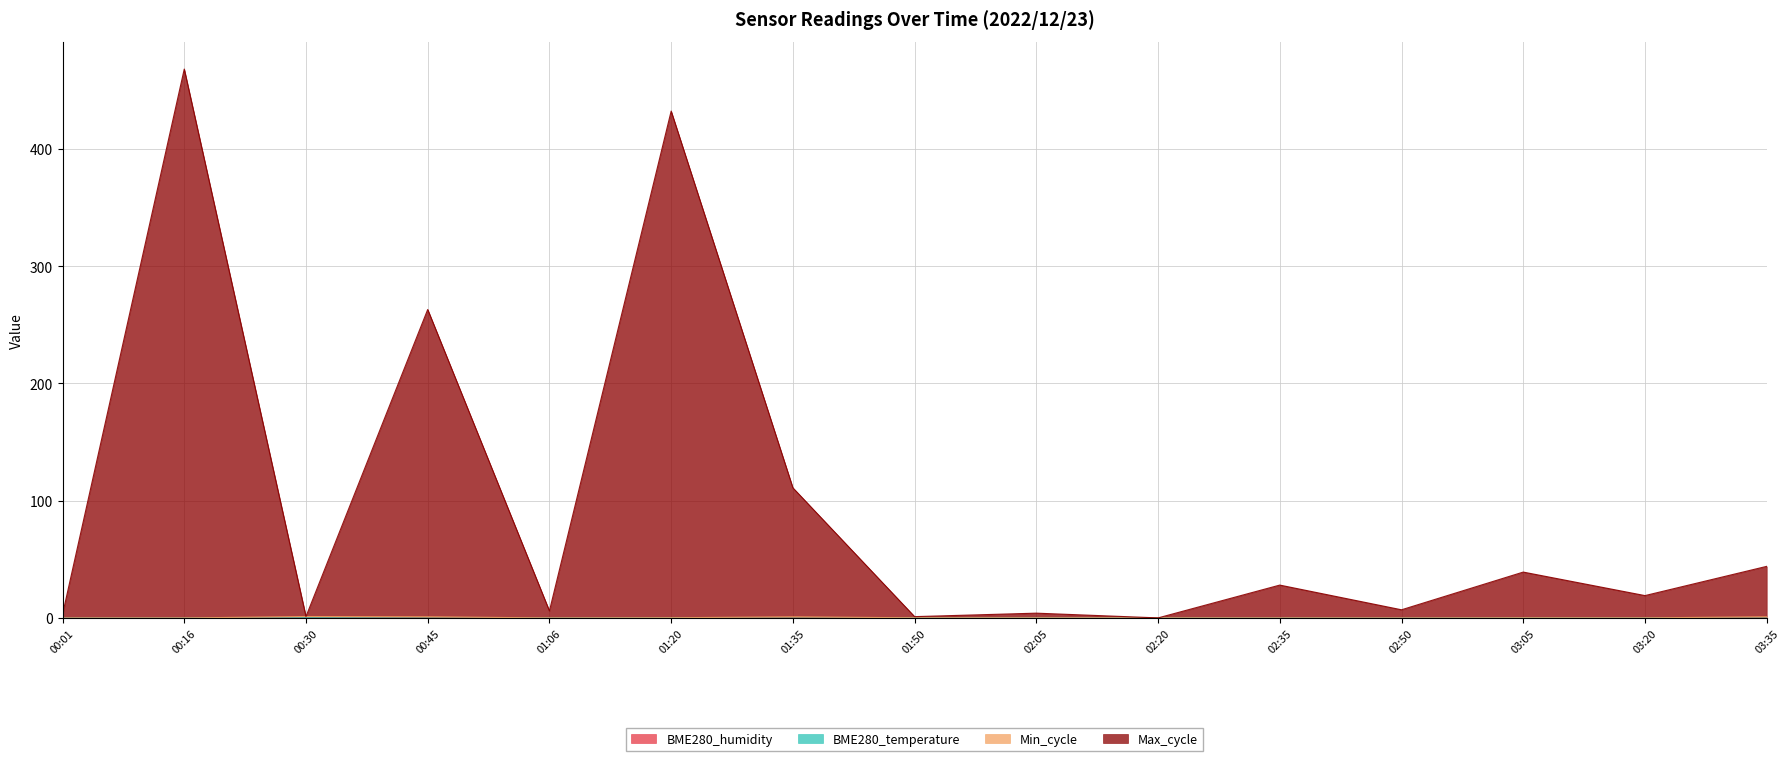

At which category is the sum across all series the highest?

00:16